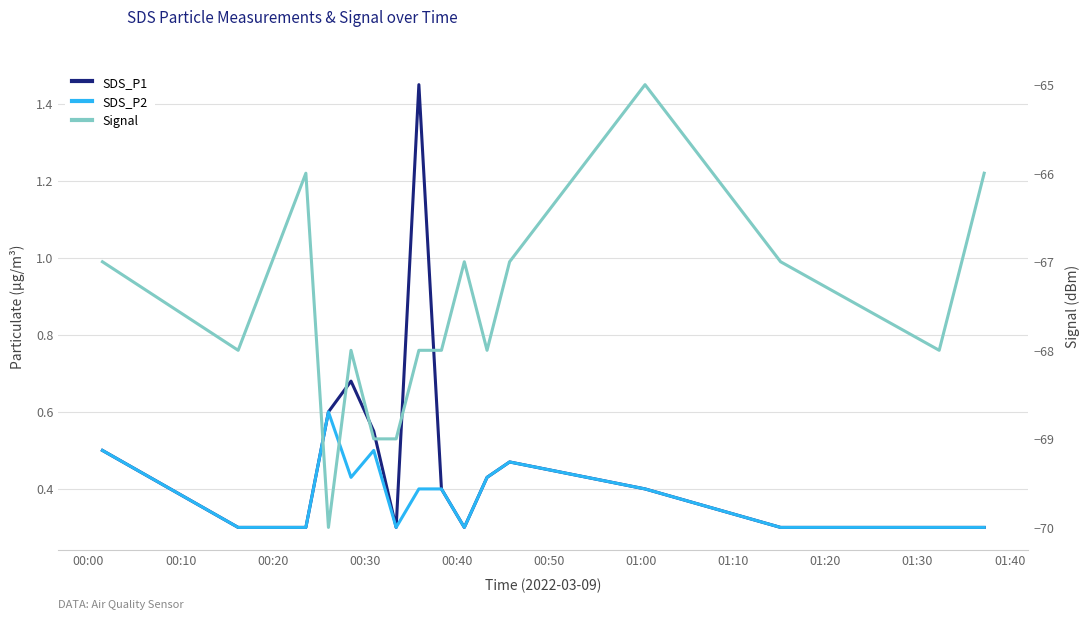

True or false: Signal has more than 1 interior local peaks.

True